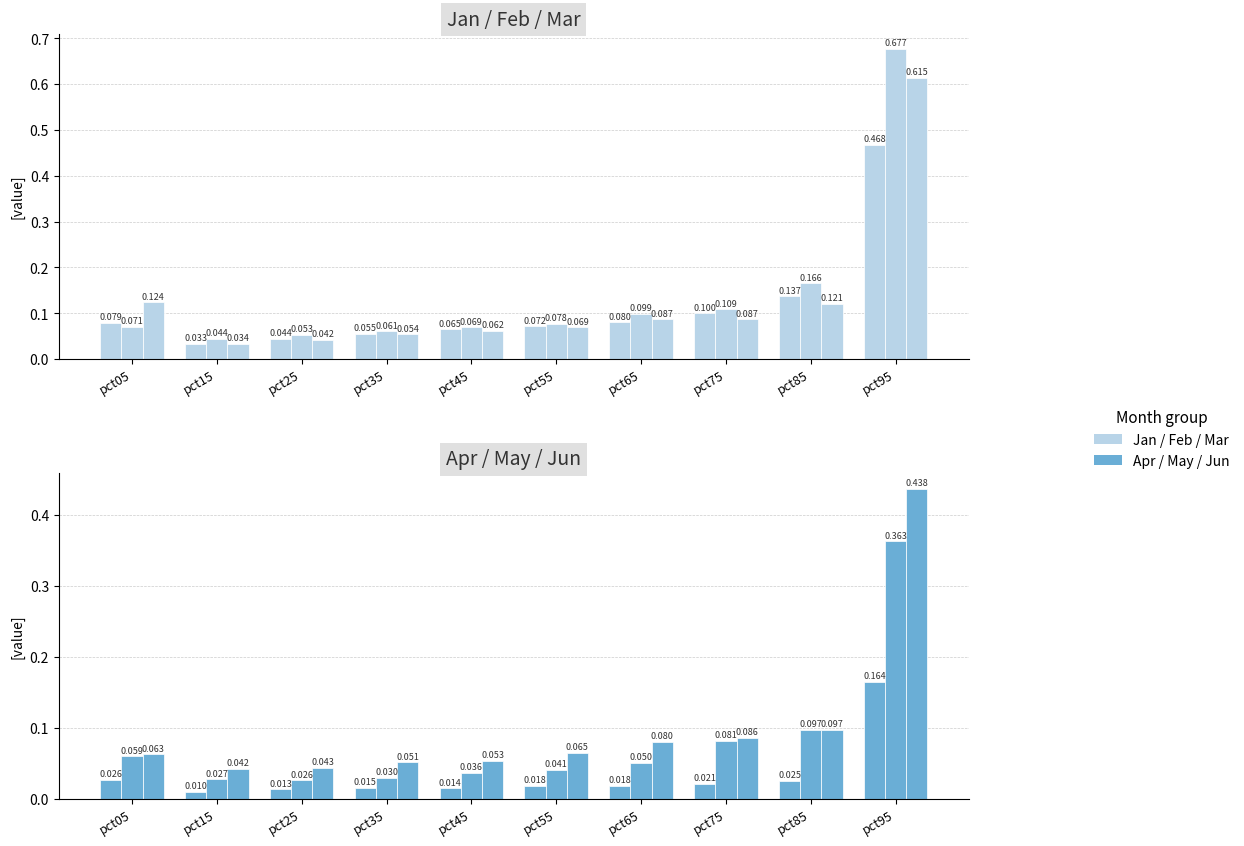

Which series has the largest total across all categories?

Feb